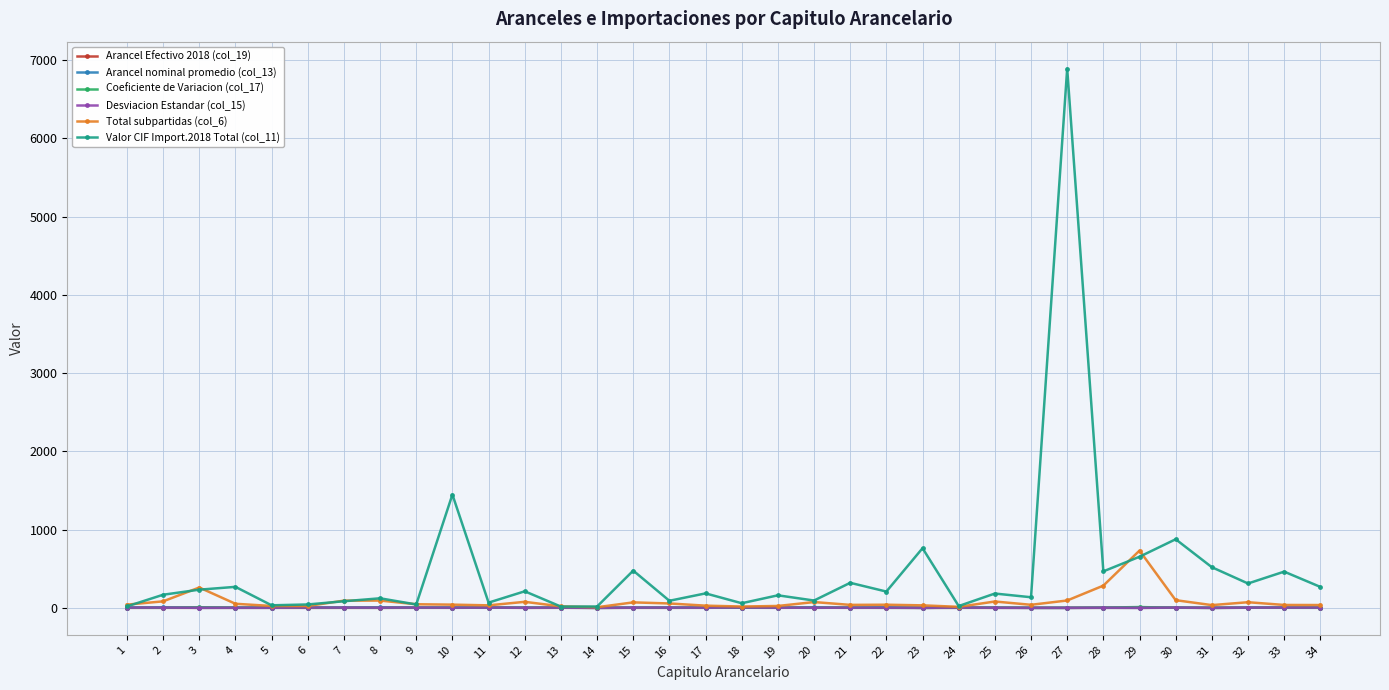

Which series changed the most between 33 and 34?

Valor CIF Import.2018 Total (col_11)